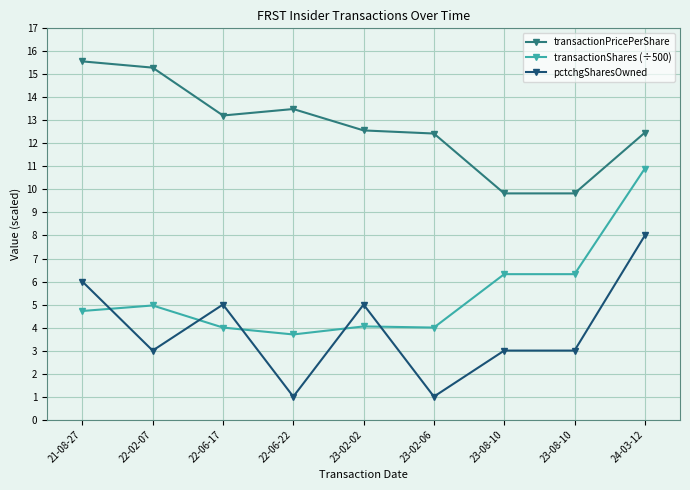

How many data points in transactionPricePerShare are less than 12?

2